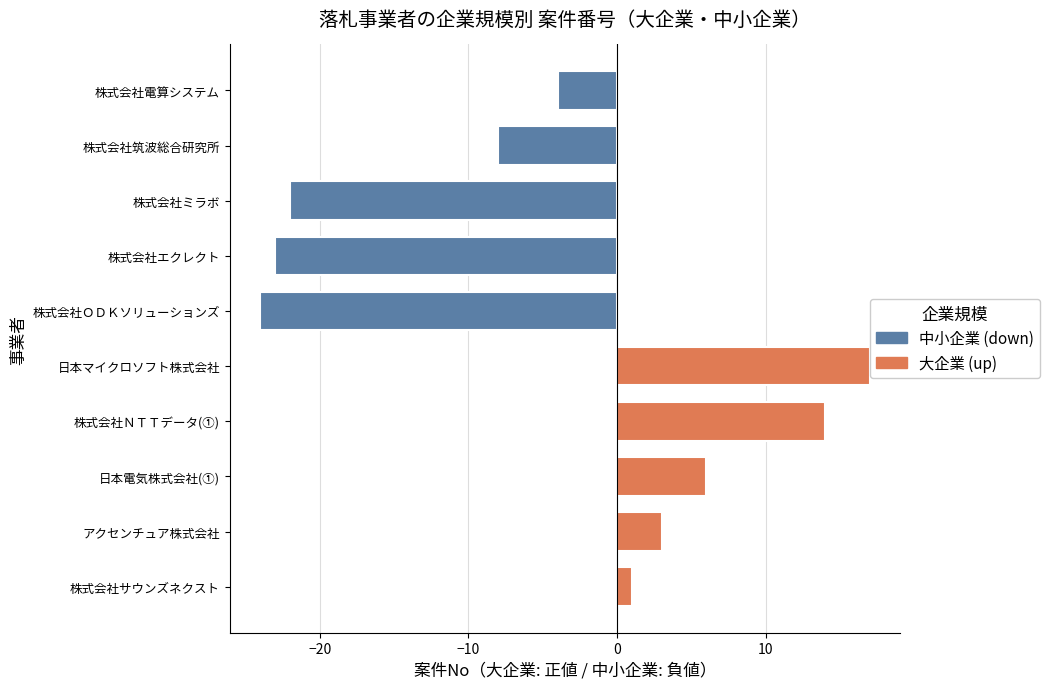

At which label is the value closest to -3?

株式会社電算システム